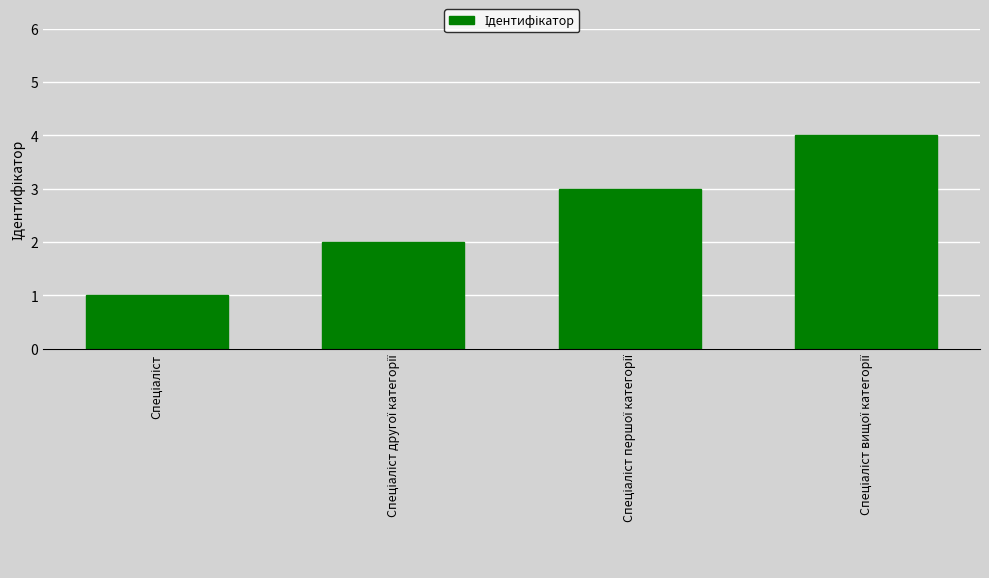

What is the difference between the maximum and minimum values?

3